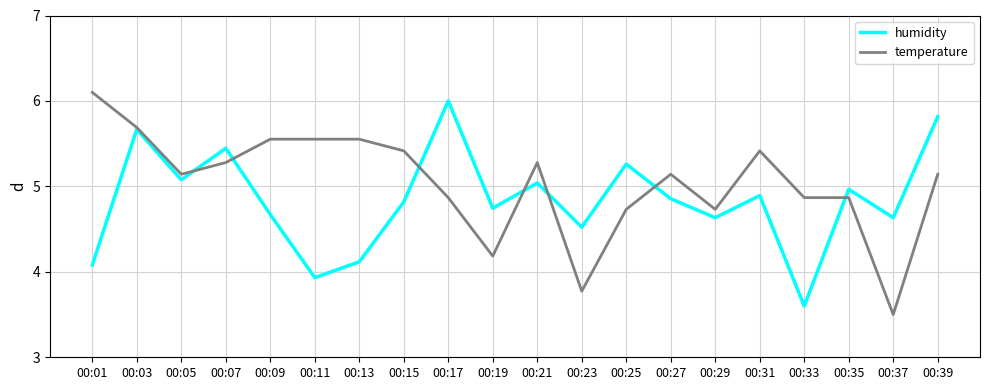

At 00:33, list the series in order from largest to smallest.

temperature, humidity